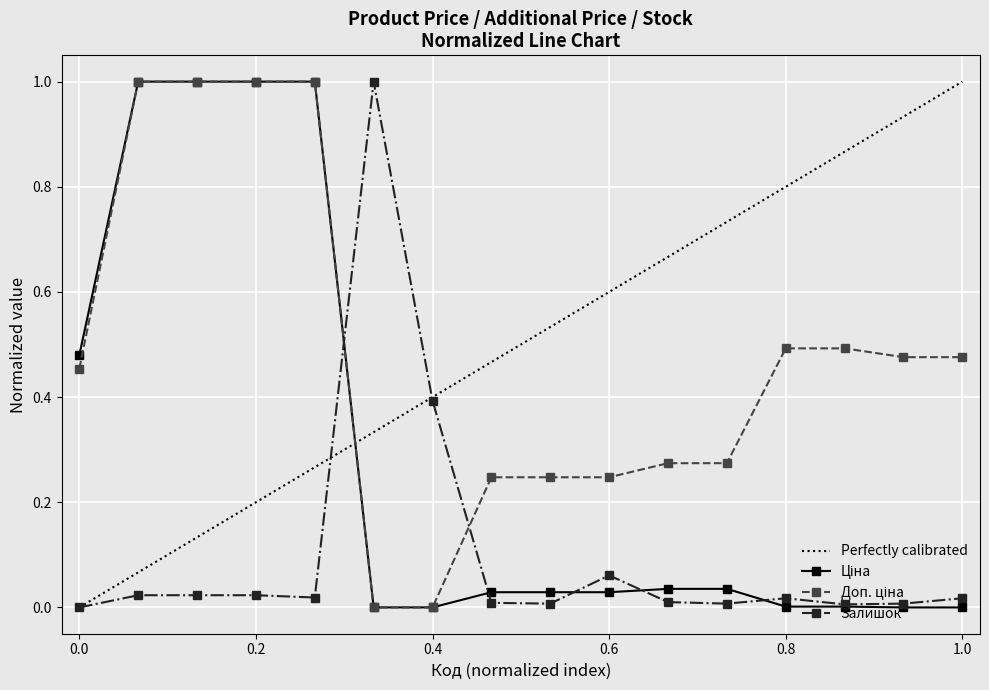

True or false: Доп. ціна has more than 2 interior local peaks.

False